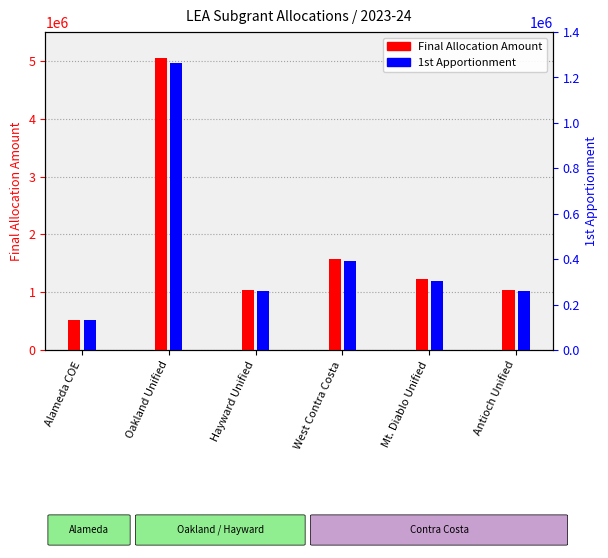

Reading left to right, list all the values displayed in this chart.

Final Allocation Amount: Alameda COE=523147	Oakland Unified=5057092	Hayward Unified=1046294	West Contra Costa=1569440	Mt. Diablo Unified=1220676	Antioch Unified=1046294
1st Apportionment: Alameda COE=130787	Oakland Unified=1264273	Hayward Unified=261574	West Contra Costa=392360	Mt. Diablo Unified=305169	Antioch Unified=261574